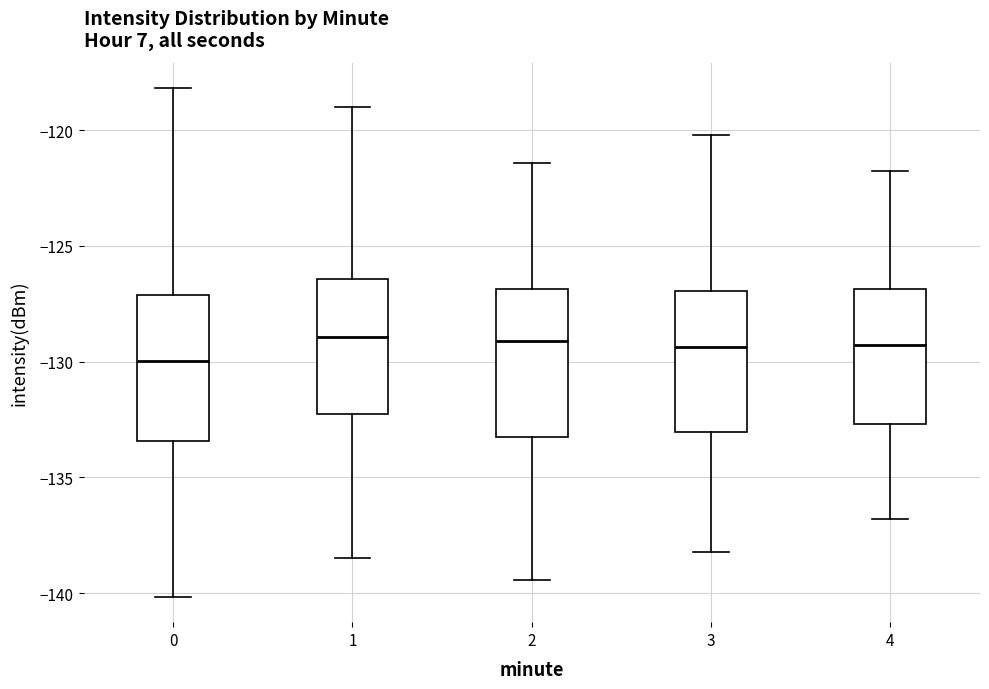

Where does the upper whisker of the box at x = 4 end on the y-axis? The values are not printed on the chart, so give them approximately, as read against the axis.

-122.0